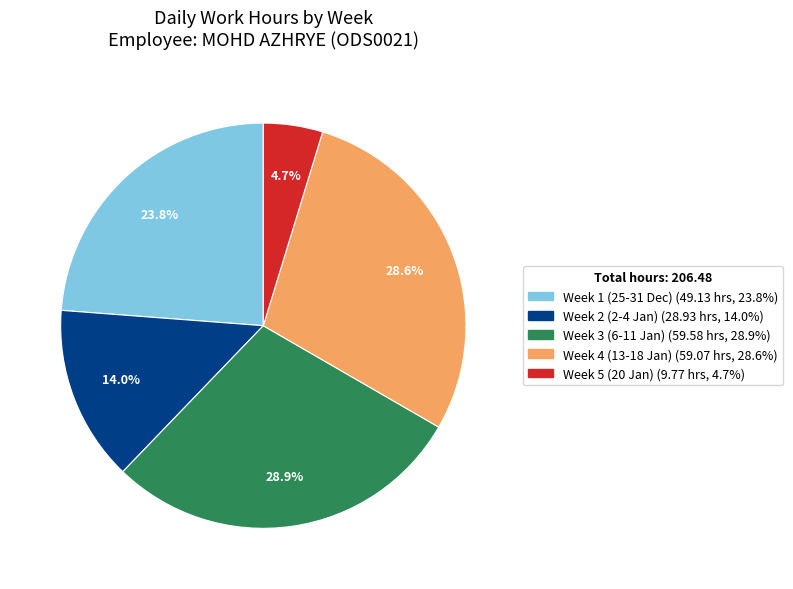

How many slices are in this pie chart?

5